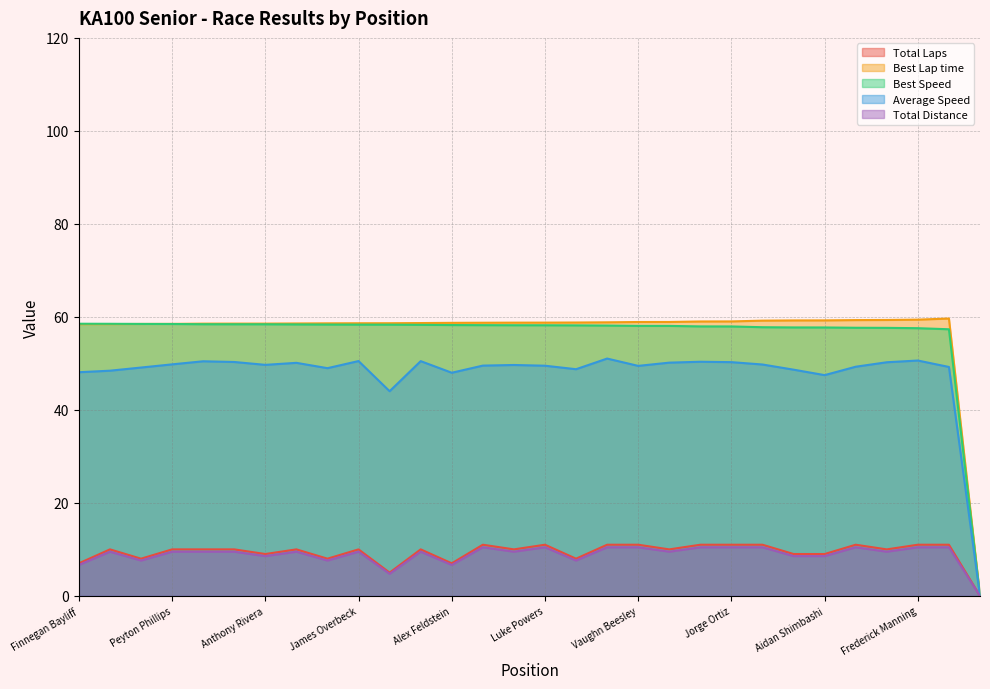

Rank the series at Vaughn Beesley from highest to lowest value.

Best Lap time, Best Speed, Average Speed, Total Laps, Total Distance